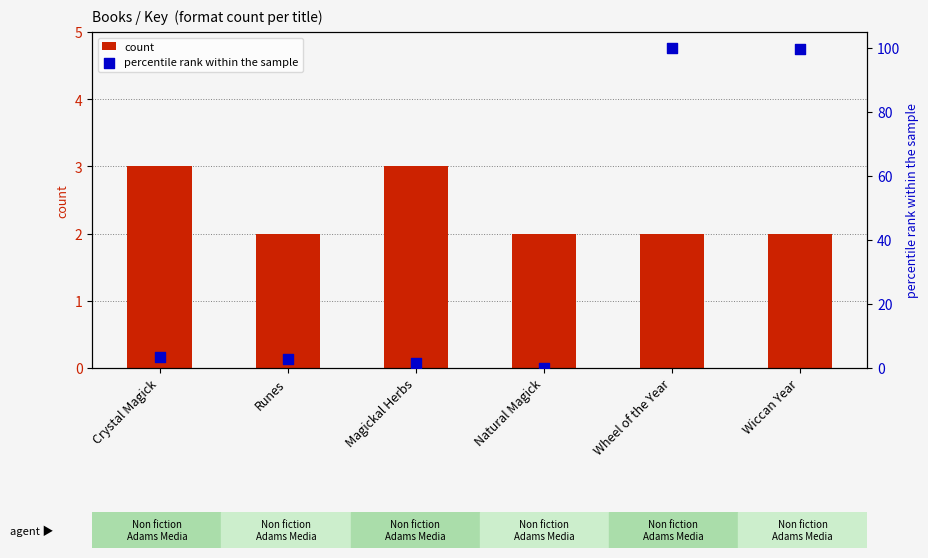

Which series contains the highest Y value?

percentile rank within the sample